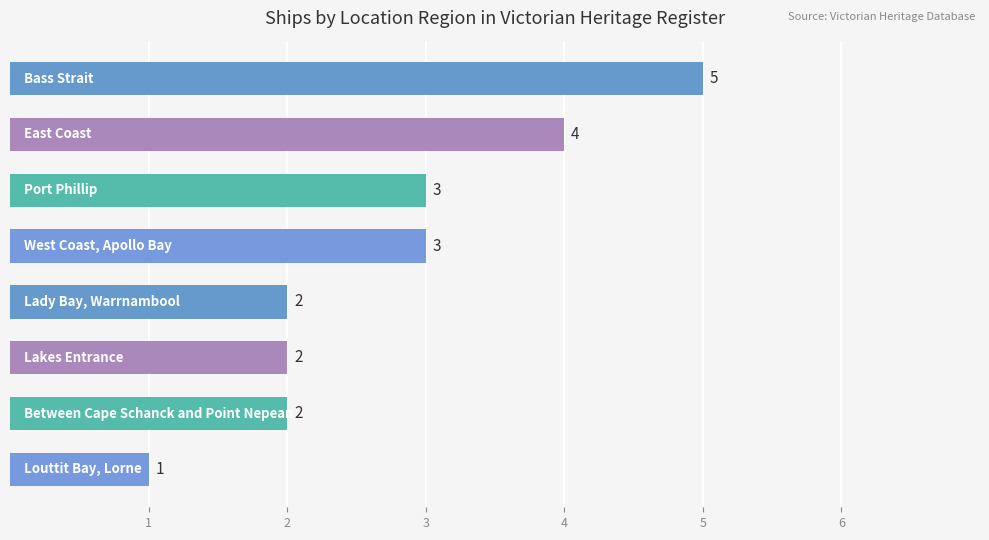

What is the value of the 6th bar from the top?

2